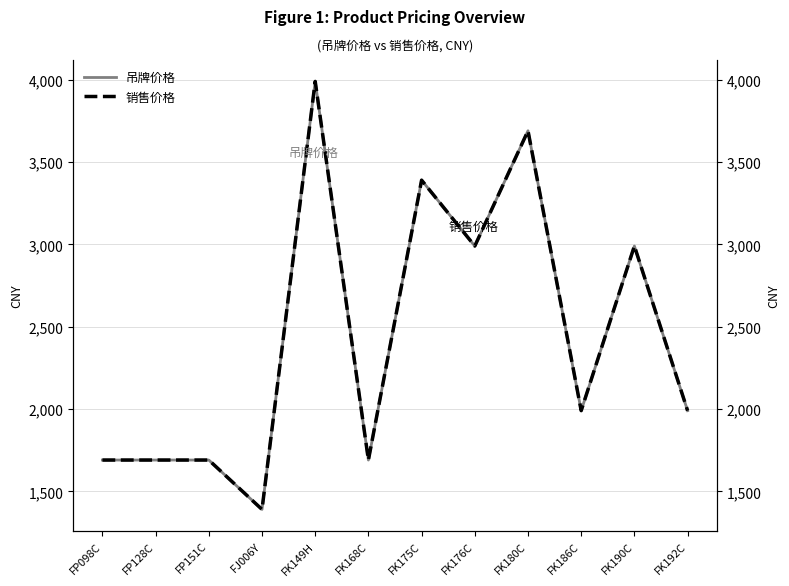

Reading right to left, extract all data points from this chart.

吊牌价格: 1990	2990	1990	3690	2990	3390	1690	3990	1390	1690	1690	1690
销售价格: 1990	2990	1990	3690	2990	3390	1690	3990	1390	1690	1690	1690